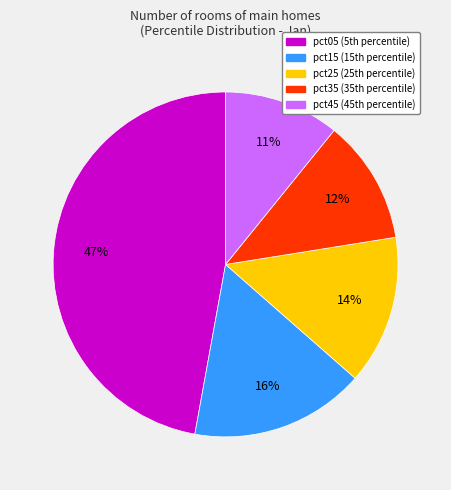

Is there a majority slice in this chart?

No